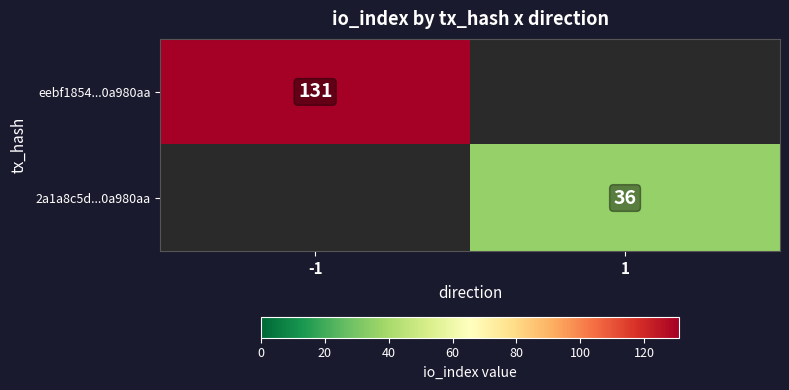

Is it true that eebf1854...0a980aa equals 131 at -1?

True